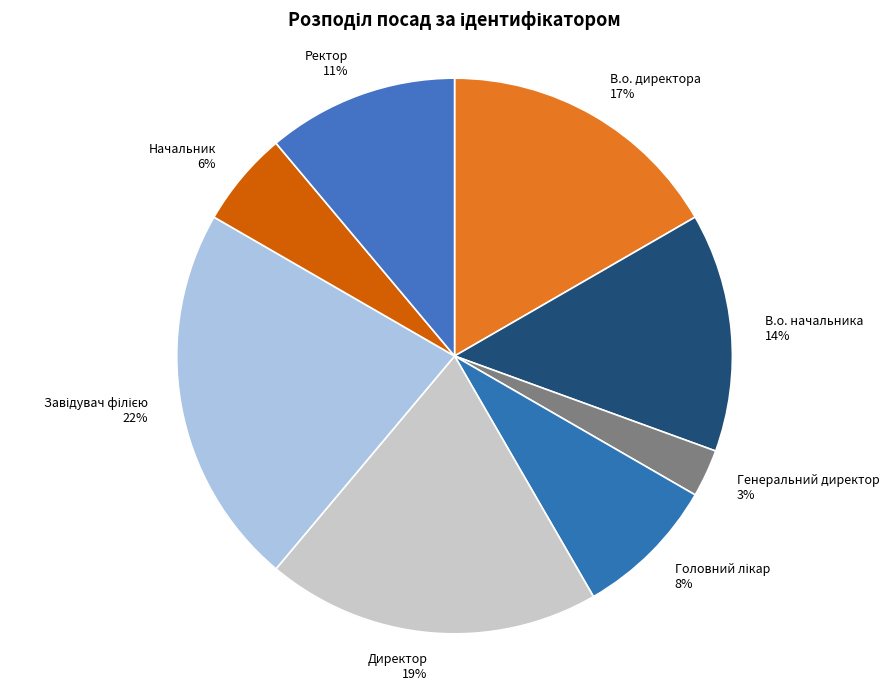

Does В.о. директора account for over 50% of the chart?

No